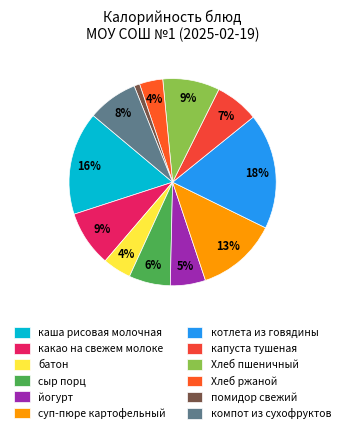

What is the largest slice in the pie chart?

котлета из говядины